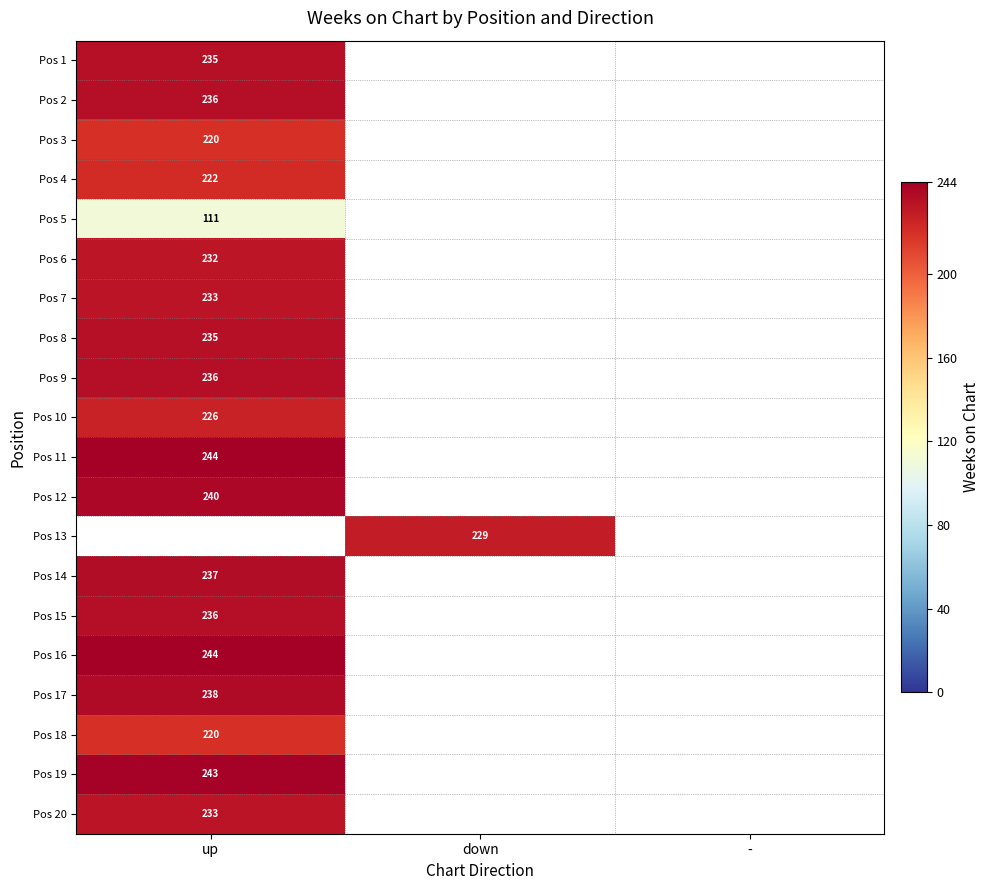

Is it true that Pos 18 equals 220 at up?

True